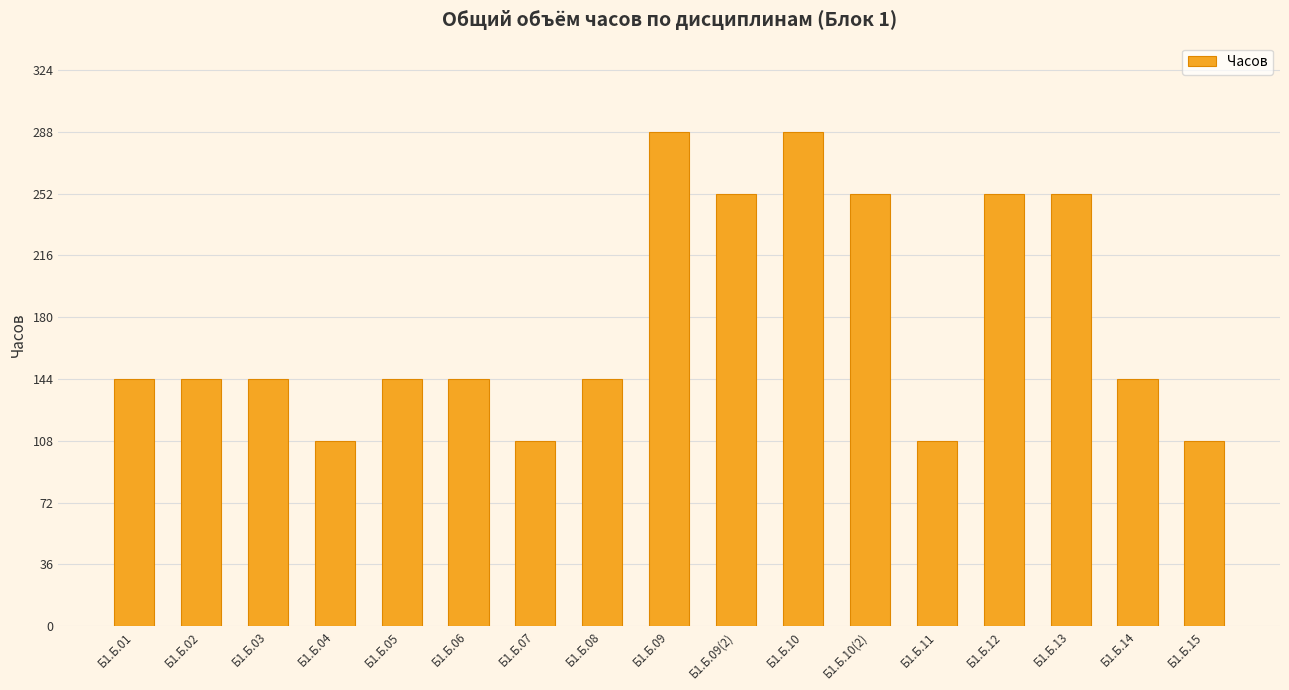

What position from the left is Б1.Б.10?

11